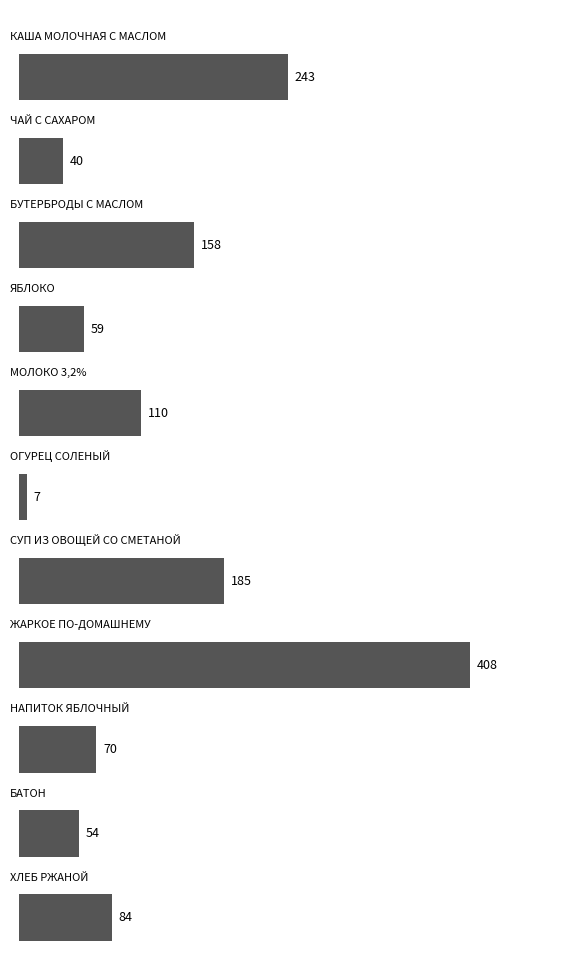

What is the average value?

128.9